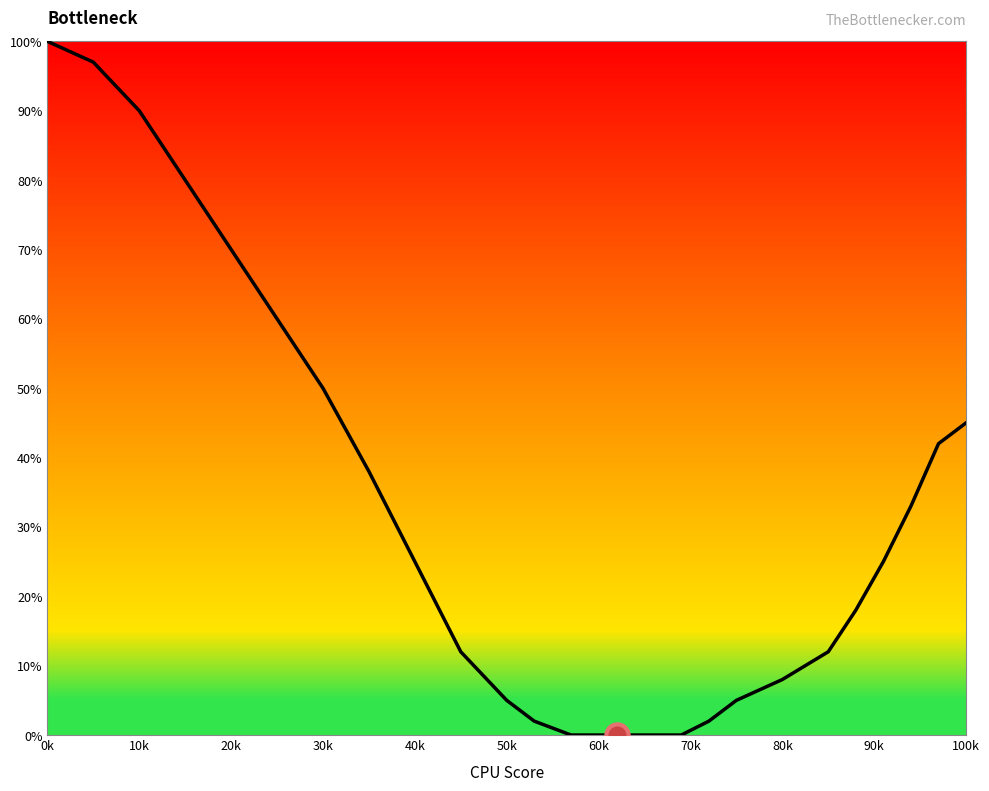

What is the greatest value displayed?

100